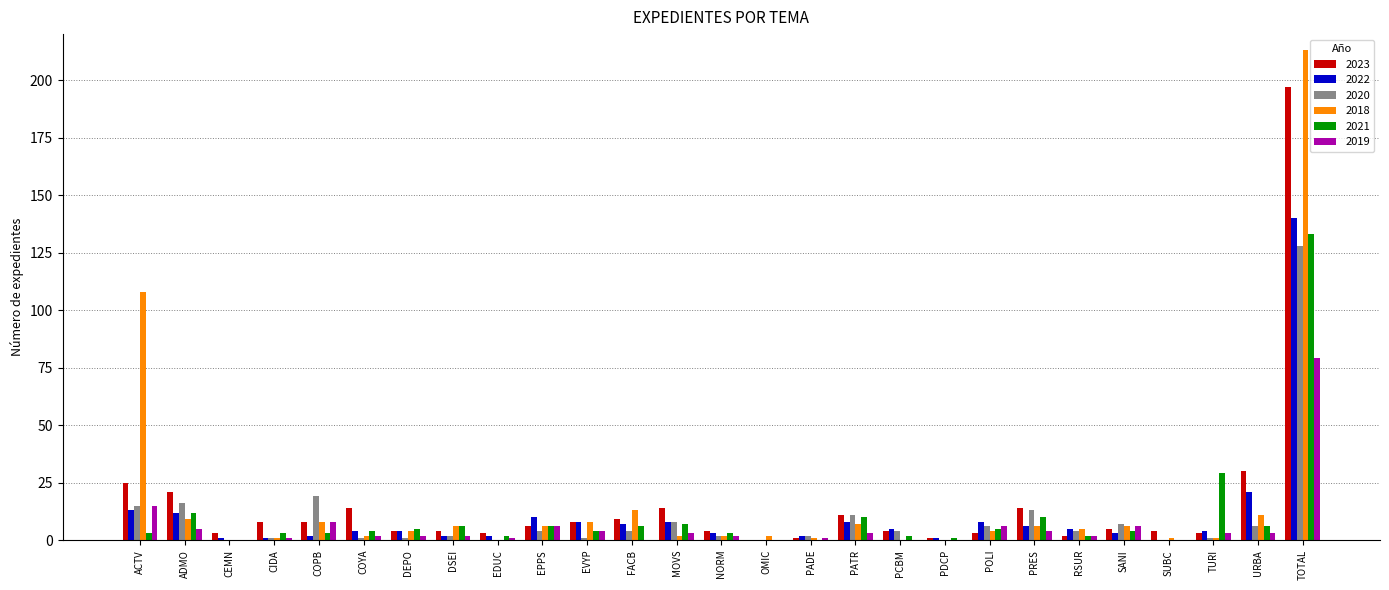

At which label is 2019 closest to 39?

ACTV